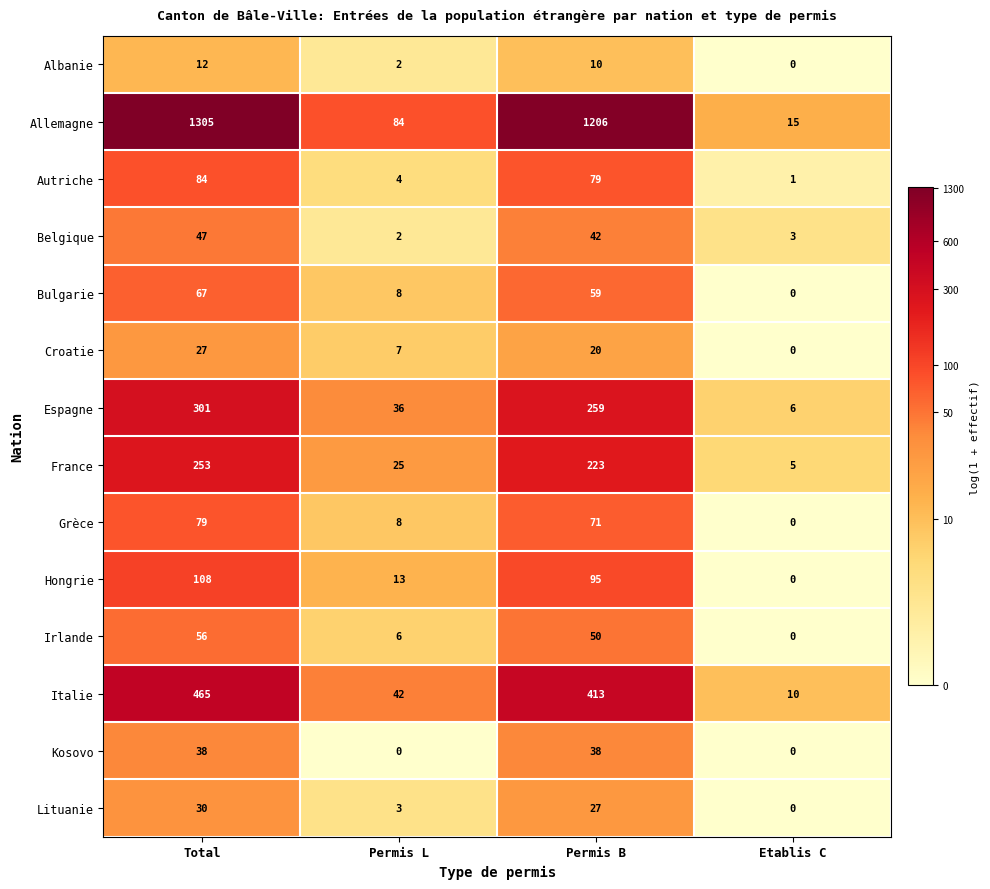

What is the difference between the maximum and minimum values in the Lituanie series?

30